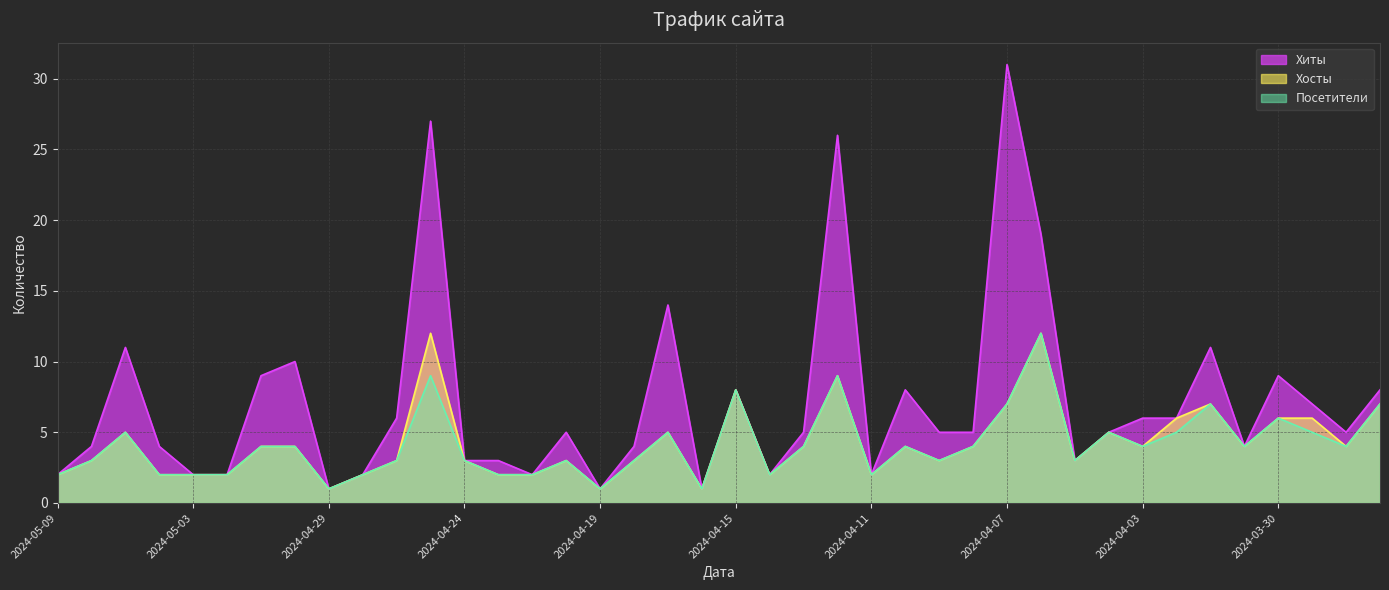

True or false: Хиты and Посетители intersect in this chart.

False